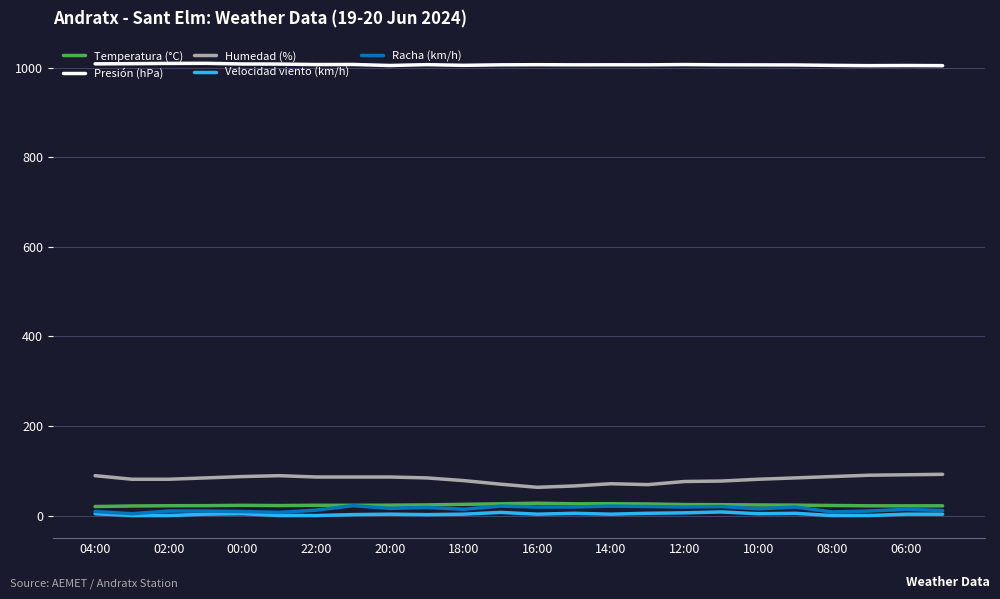

Which series has the largest total across all categories?

Presión (hPa)